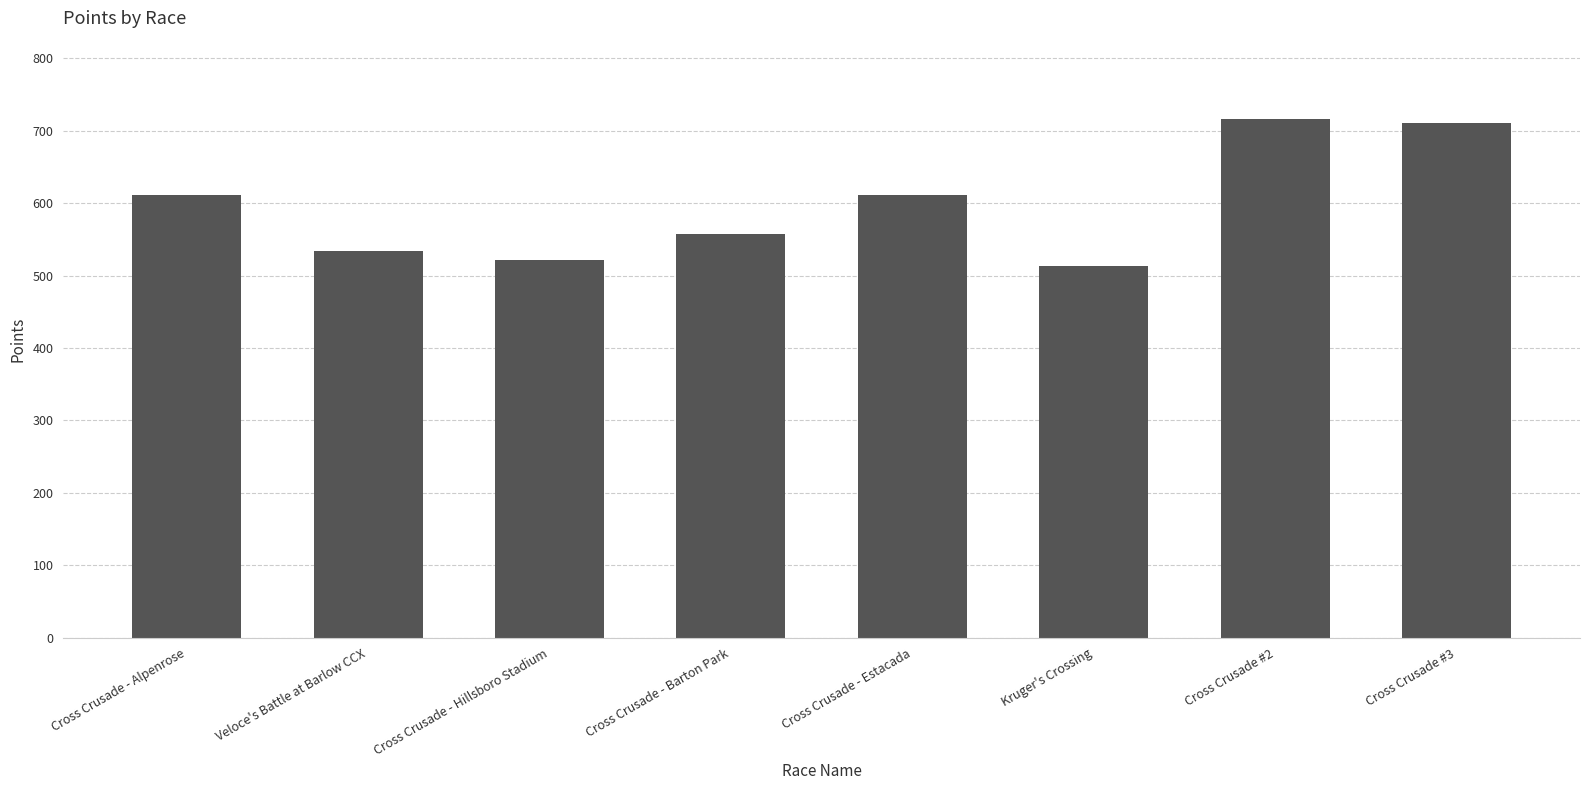

Does the chart contain any negative values?

No